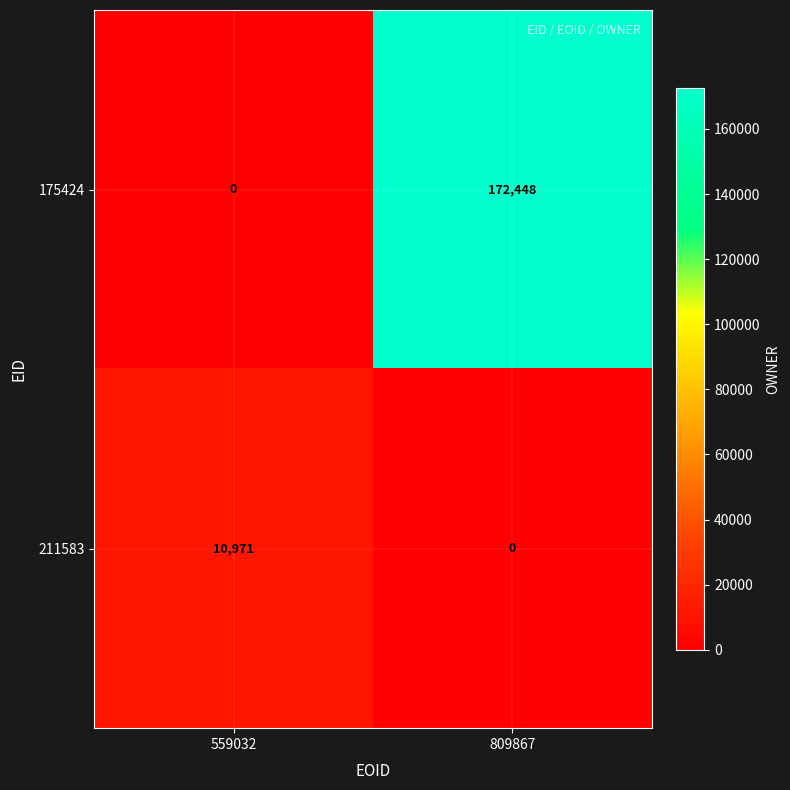

The 211583 series shows 0 at 809867. True or false?

True